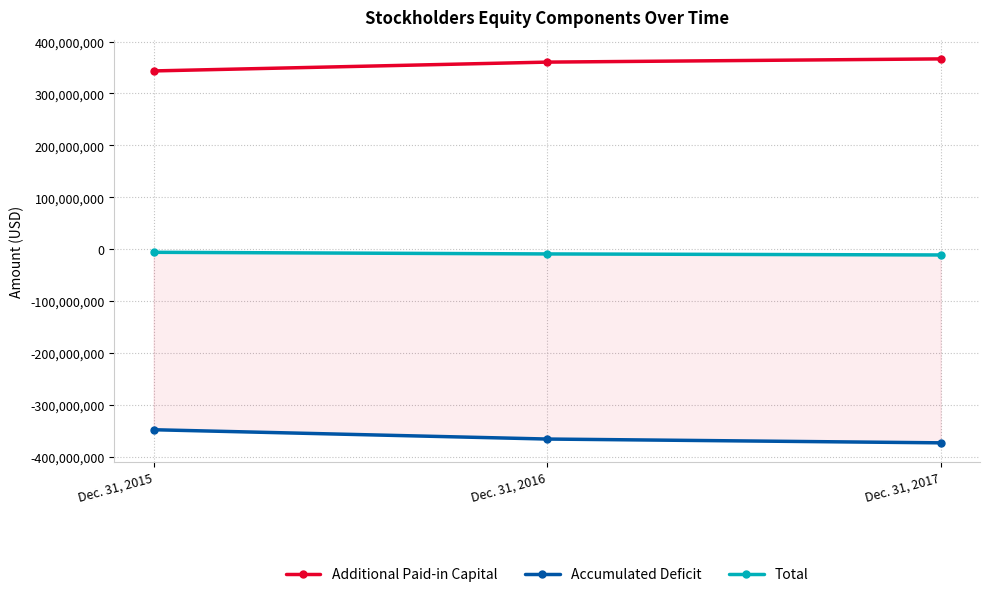

How many data points in Total are less than -9124344?

1